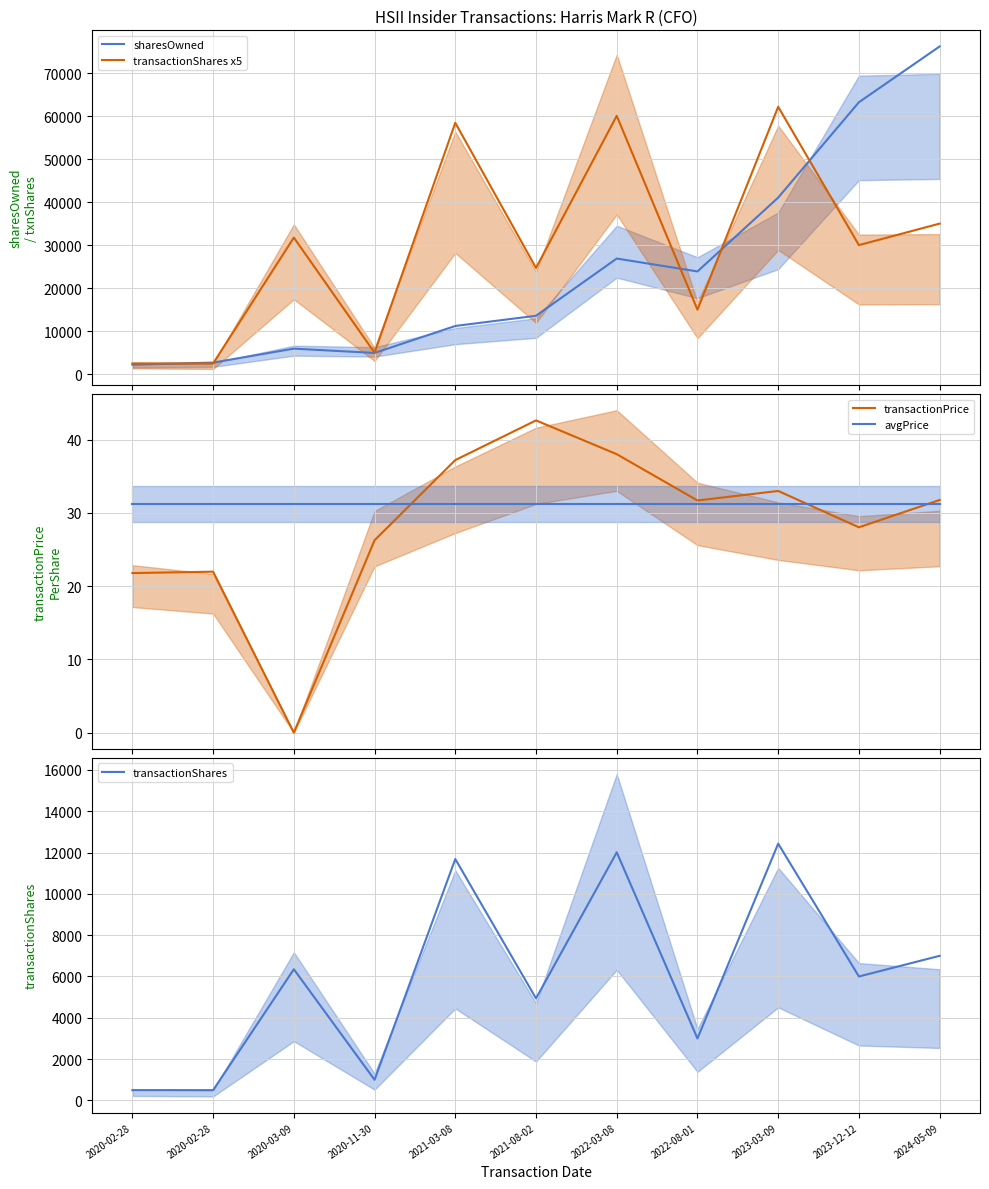

What are all the series names shown in the legend?

sharesOwned, transactionShares x5, transactionPrice, avgPrice, transactionShares